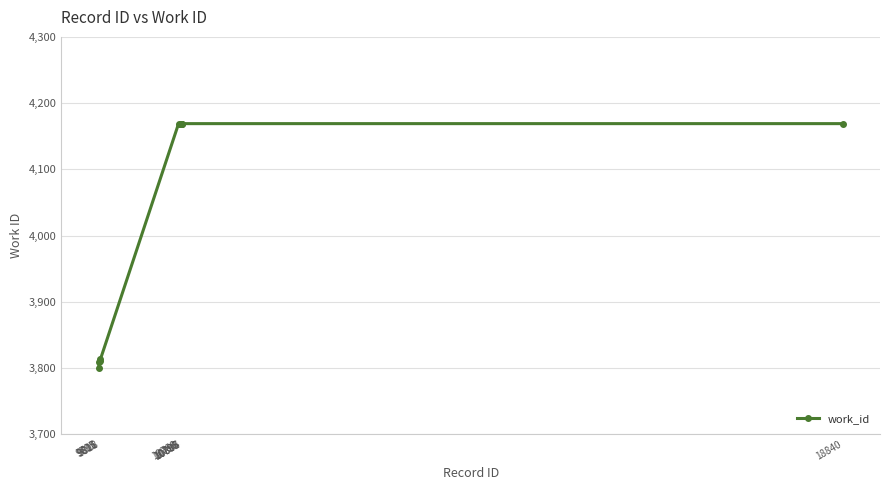

What is the value of the 3rd point from the left?

3810